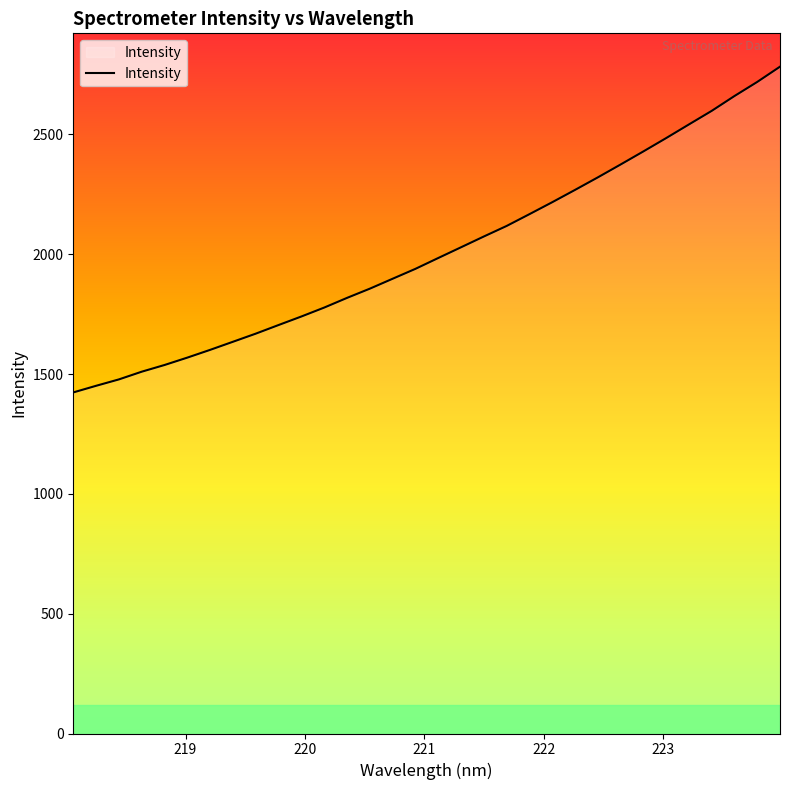

What is the minimum value shown in the chart?

1423.1